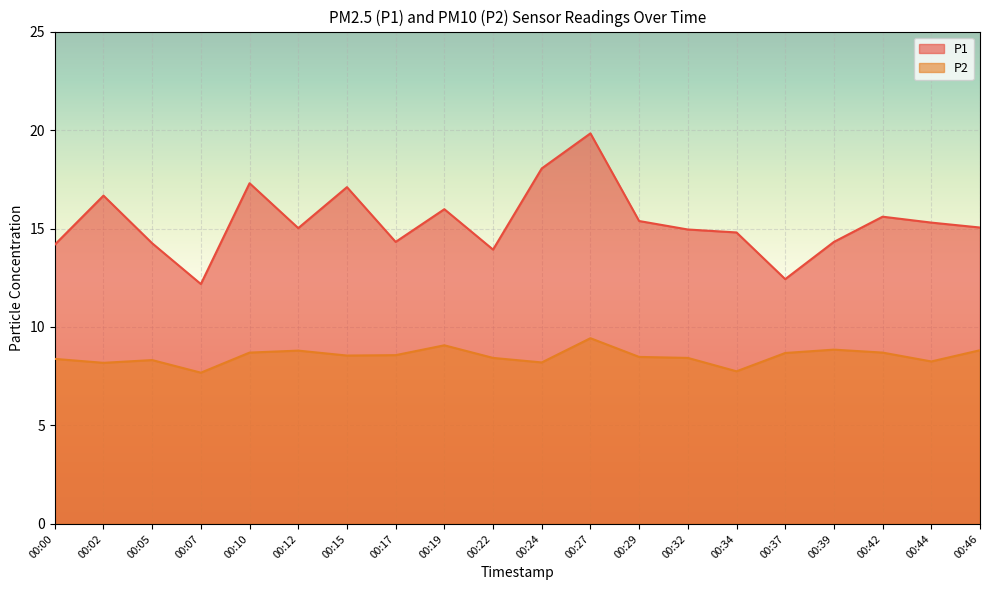

True or false: P1 and P2 intersect in this chart.

False